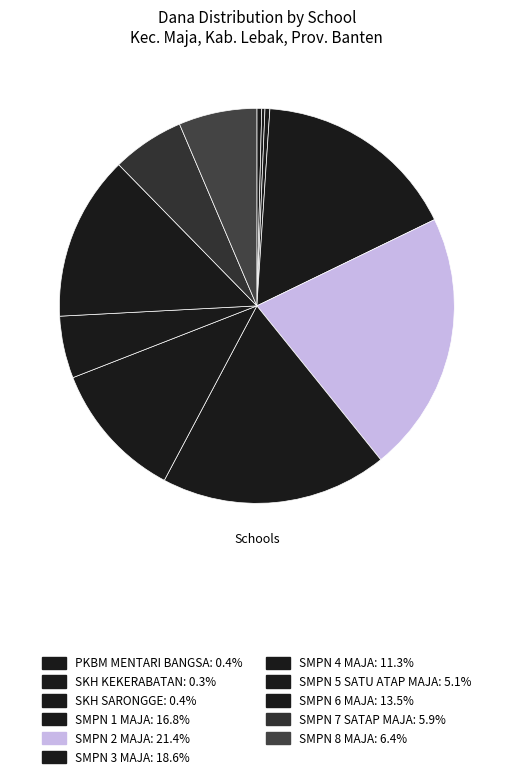

Approximately how many times larger is the value at SMPN 1 MAJA compared to SMPN 3 MAJA?

0.9